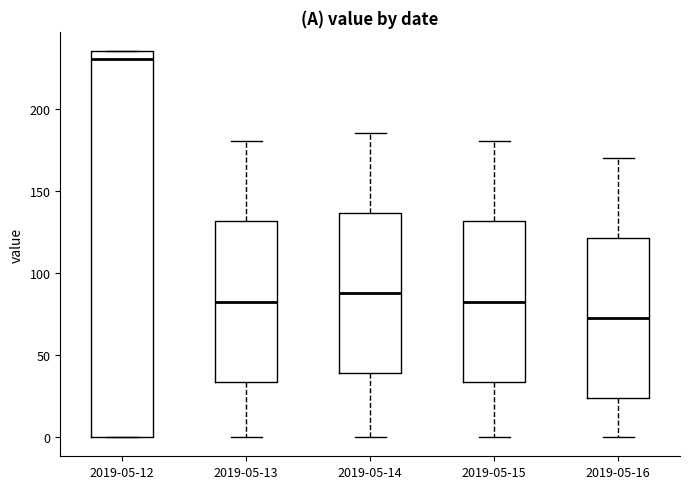

Comparing the boxes themselves (not the whiskers), which one is the tallest?

2019-05-12